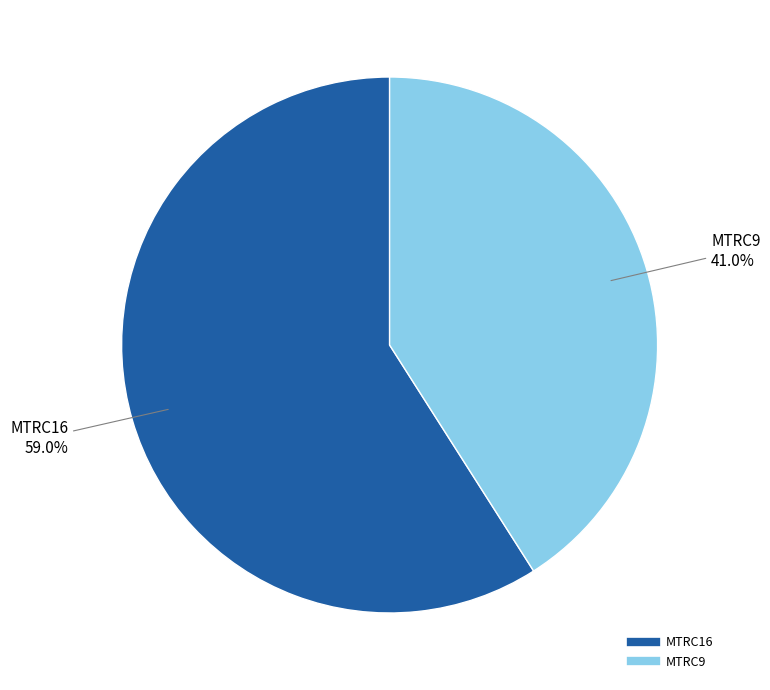

Is the sum of MTRC16 and MTRC9 greater than half?

Yes